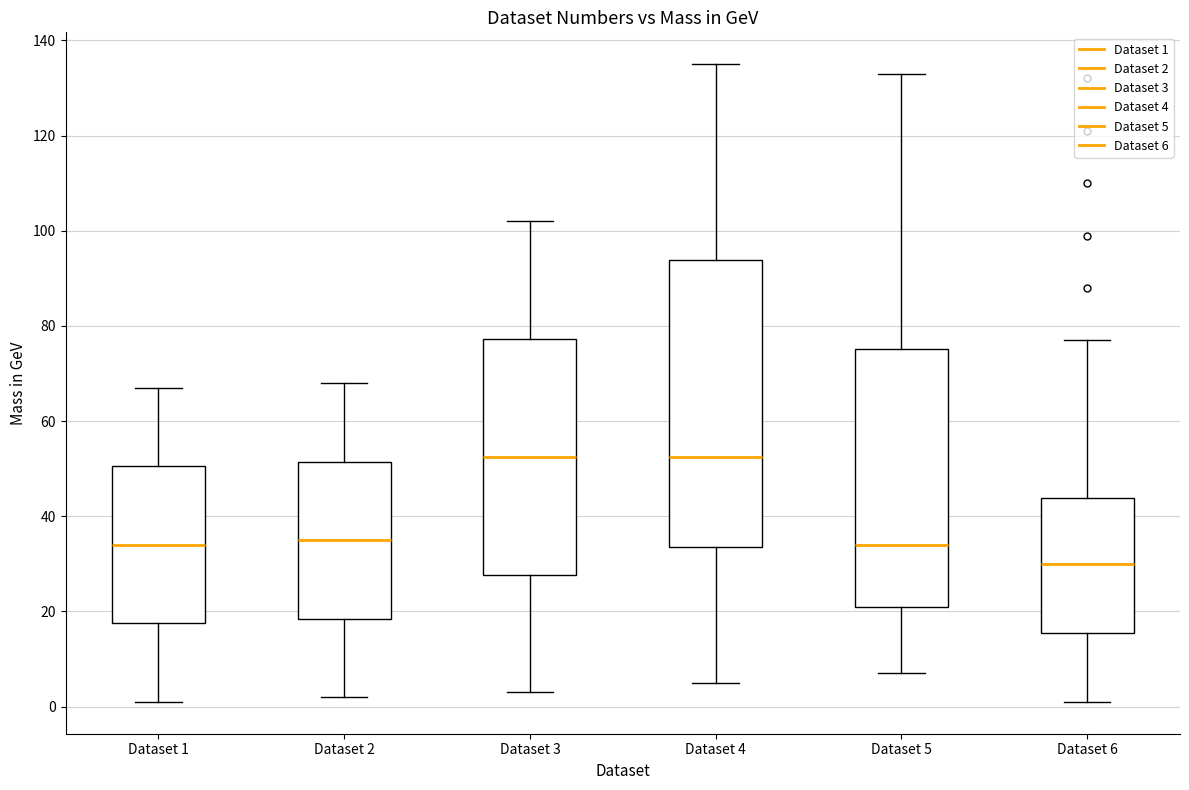

Reading left to right, read every box against the y-axis: the position of its median line, the range the box covers, and the ends of its whiskers. The values are not printed on the chart, so give them approximately, as read against the axis.

Dataset 1: median 34, box 18 to 50, whiskers 2 to 68
Dataset 2: median 36, box 18 to 52, whiskers 2 to 68
Dataset 3: median 52, box 28 to 78, whiskers 4 to 102
Dataset 4: median 52, box 34 to 94, whiskers 6 to 136
Dataset 5: median 34, box 22 to 76, whiskers 8 to 134
Dataset 6: median 30, box 16 to 44, whiskers 2 to 78